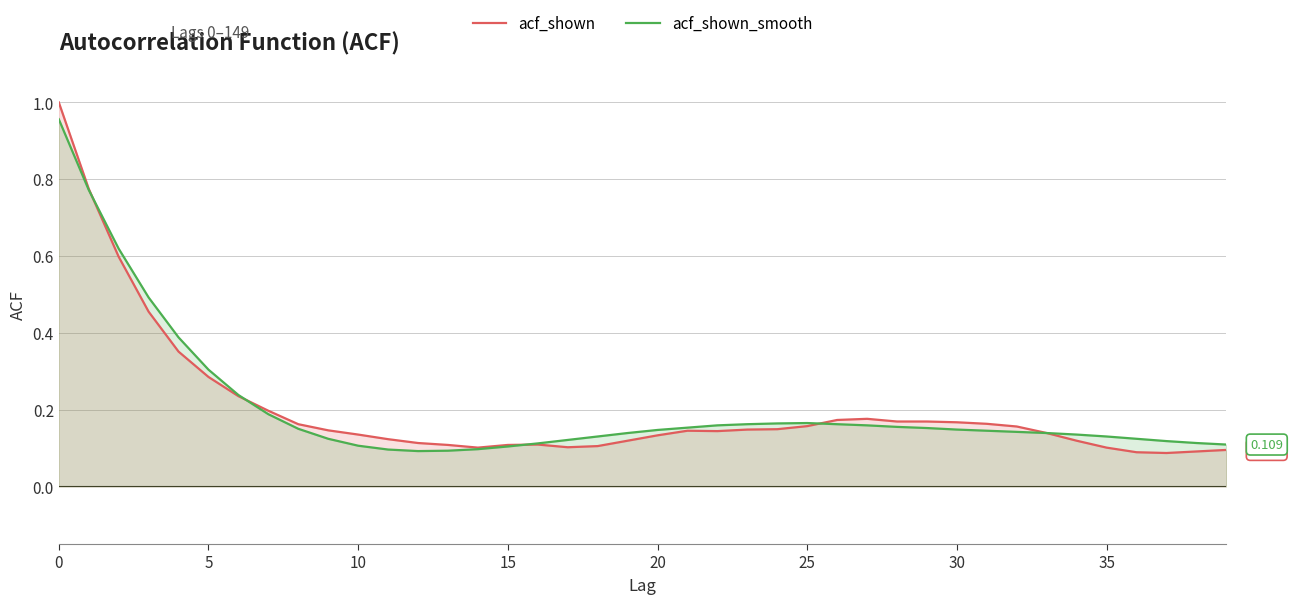

List the series in order of their peak value, highest first.

acf_shown, acf_shown_smooth